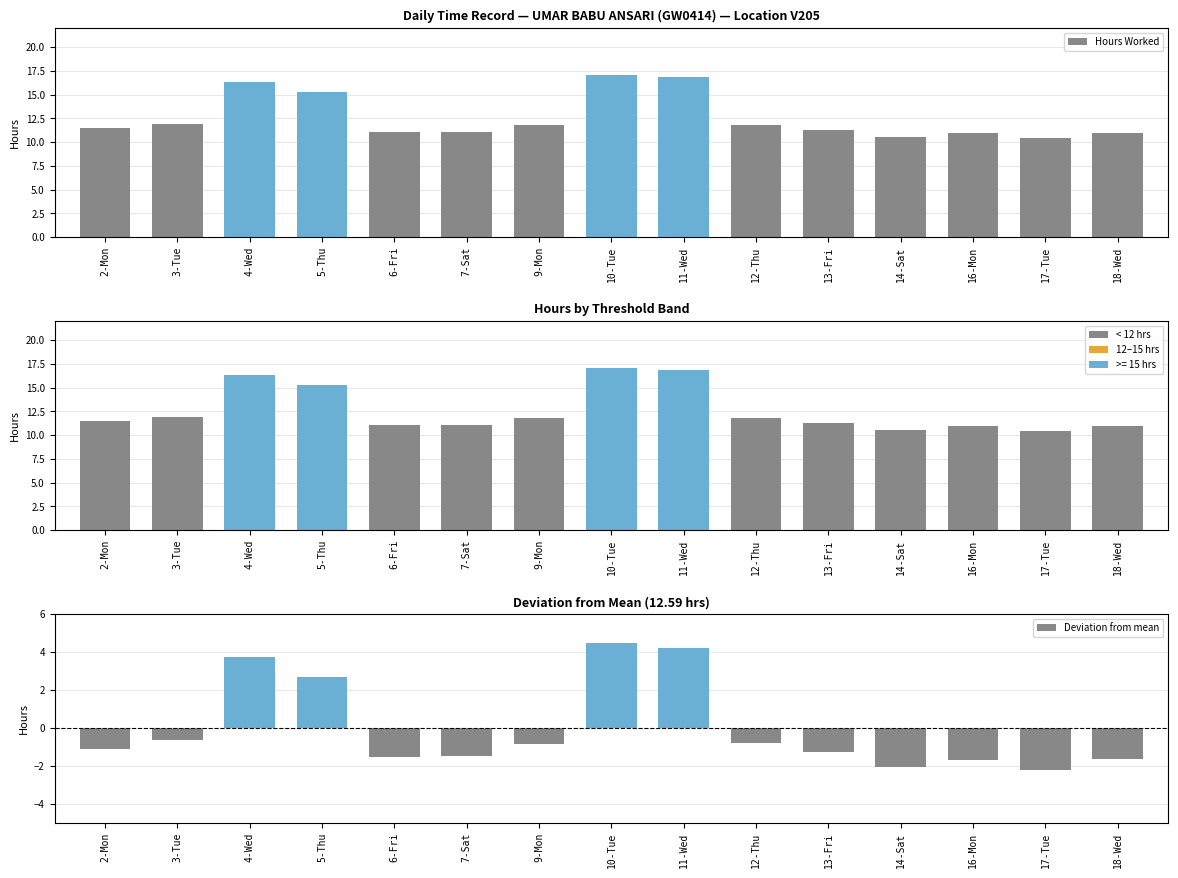

At which label does < 12 hrs first exceed 10?

2-Mon